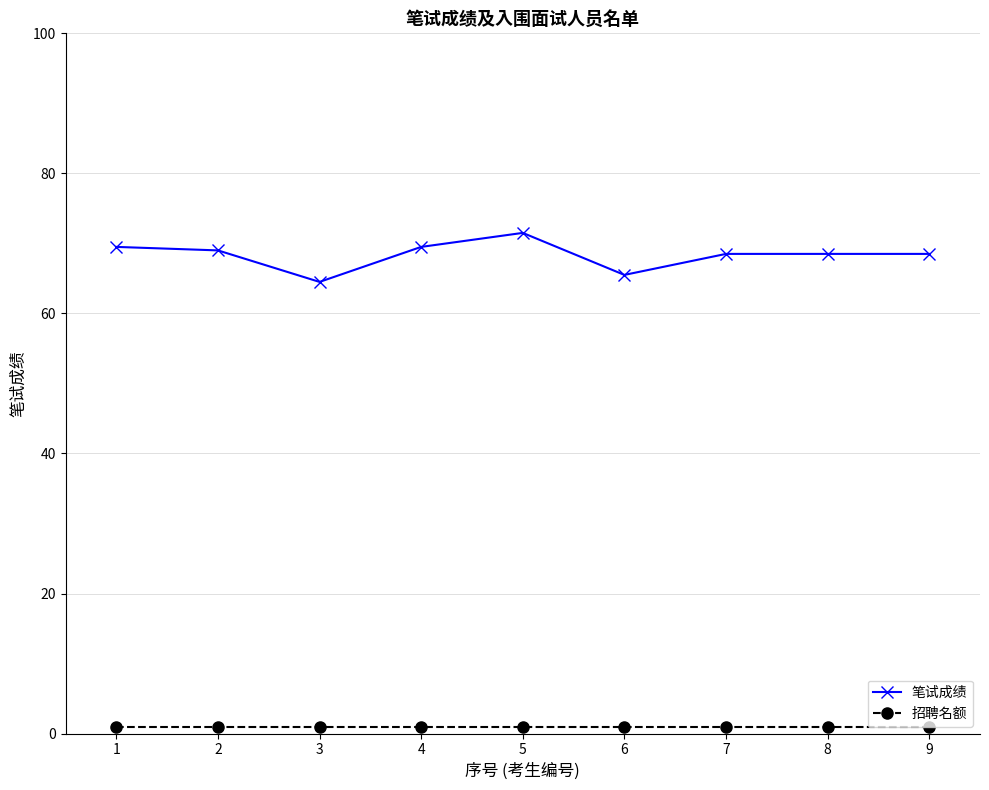

True or false: 招聘名额 has a value of 1.0 at 6.

True